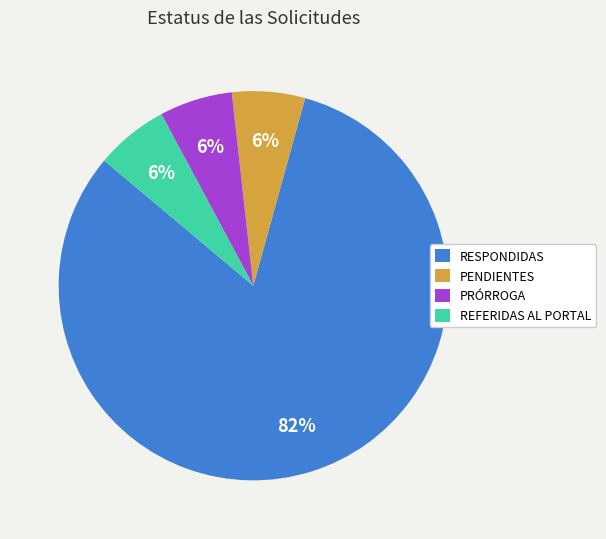

What is the ratio of the value at REFERIDAS AL PORTAL to the value at PRÓRROGA?

1.0